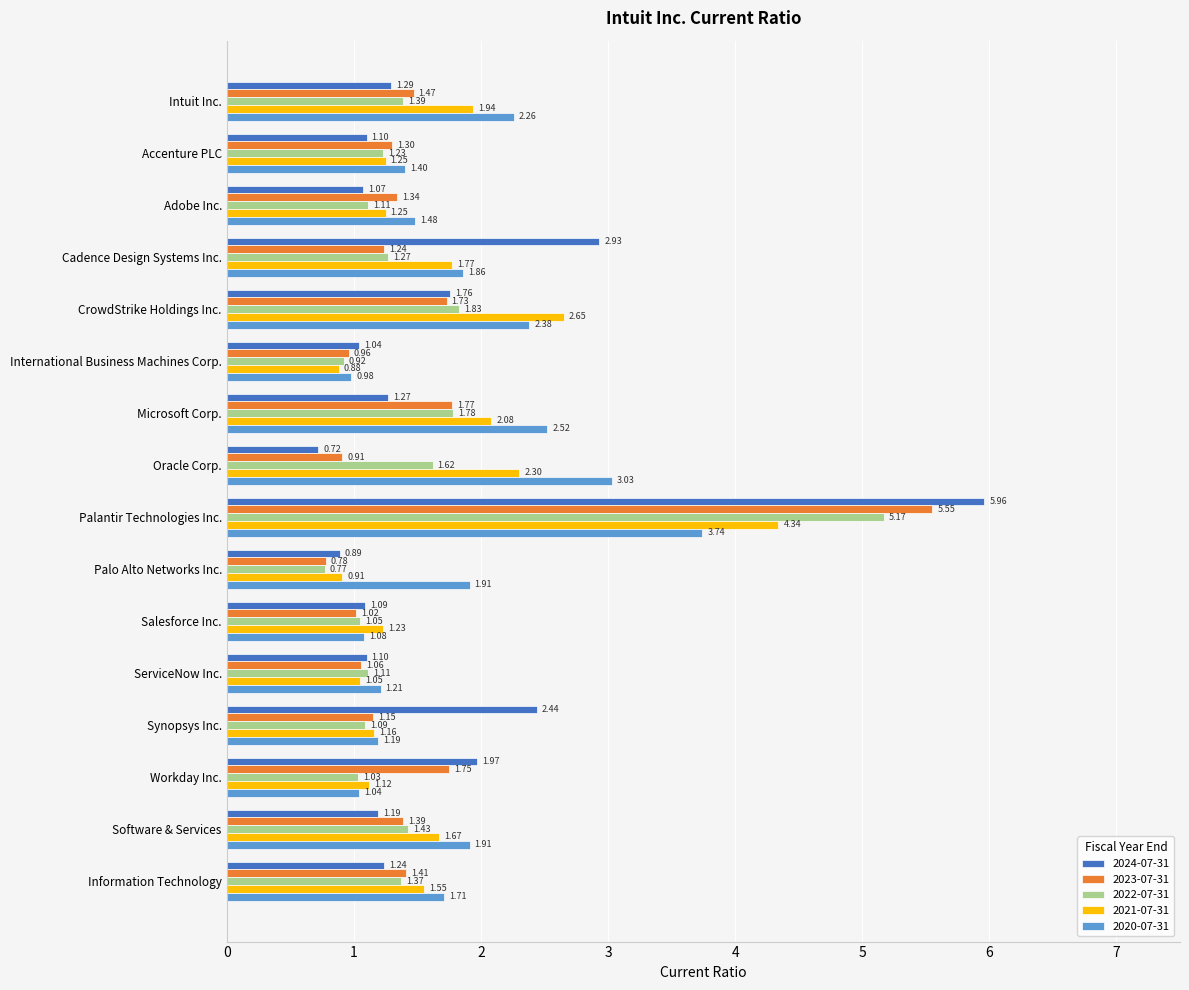

What is the total value across all series at Palo Alto Networks Inc.?

5.3